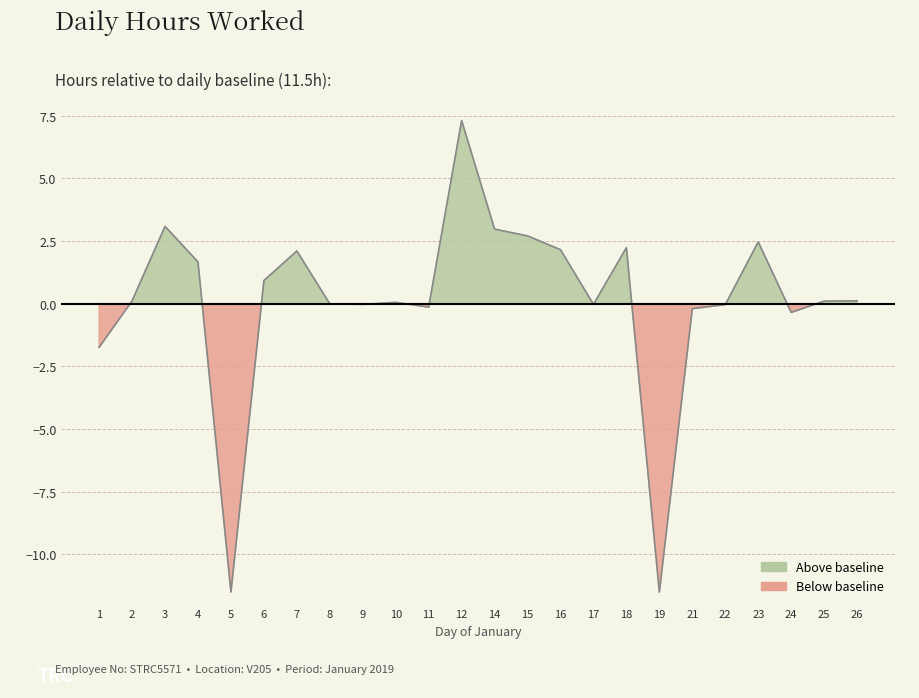

What value does the data have at 4?

1.7